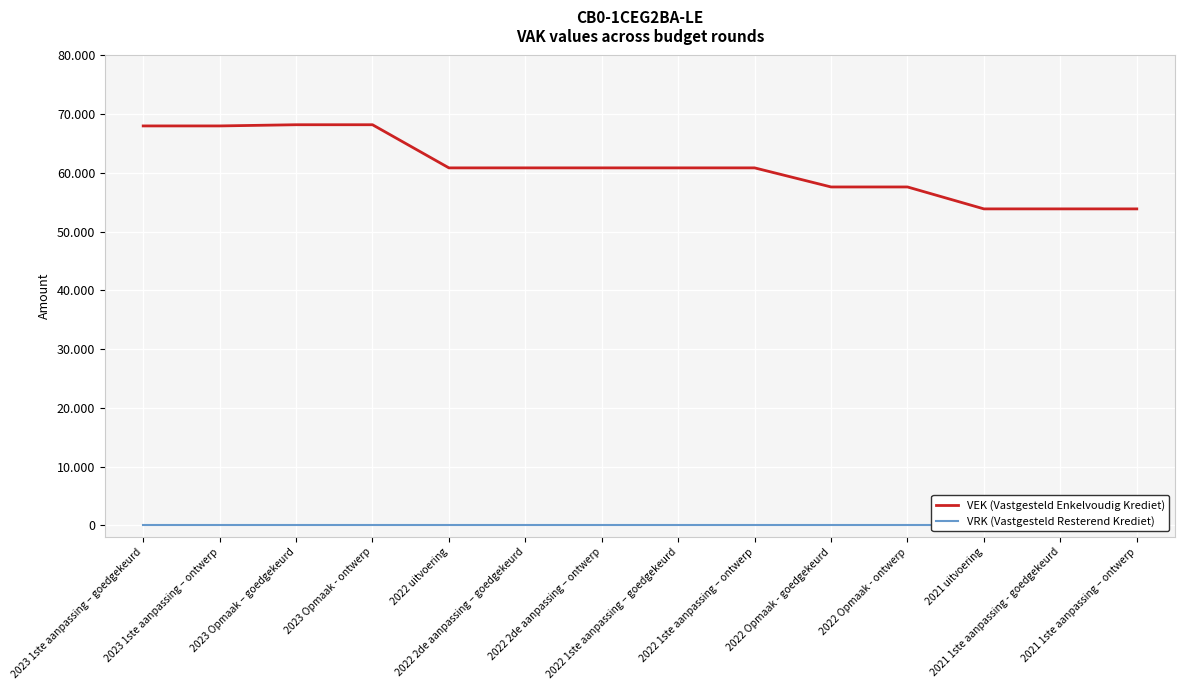

What are all the series names shown in the legend?

VEK (Vastgesteld Enkelvoudig Krediet), VRK (Vastgesteld Resterend Krediet)